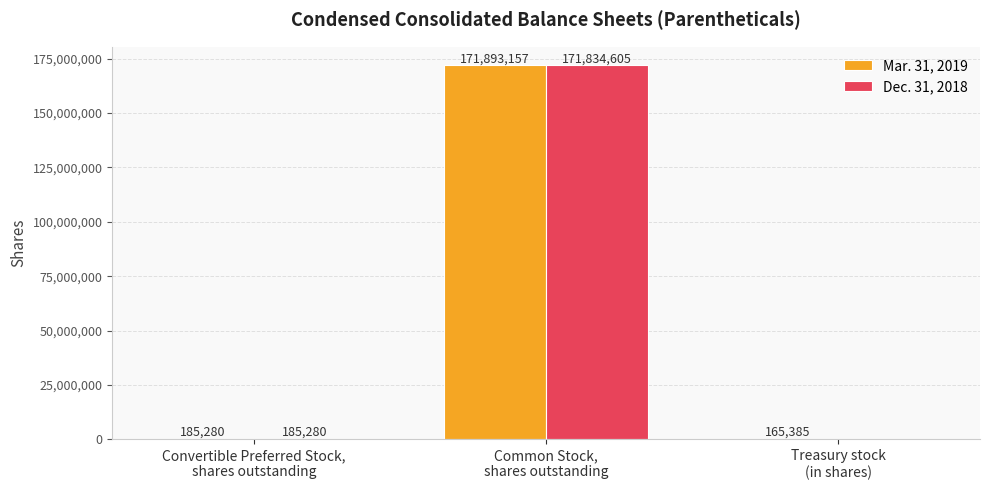

Reading right to left, transcribe all the data shown in this chart.

Mar. 31, 2019: 165385	171893157	185280
Dec. 31, 2018: 0	171834605	185280